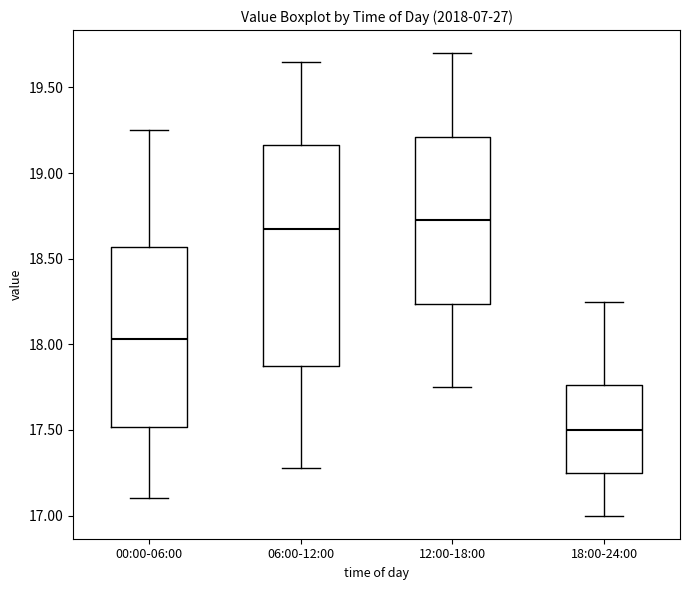

Comparing the boxes themselves (not the whiskers), which one is the tallest?

06:00-12:00